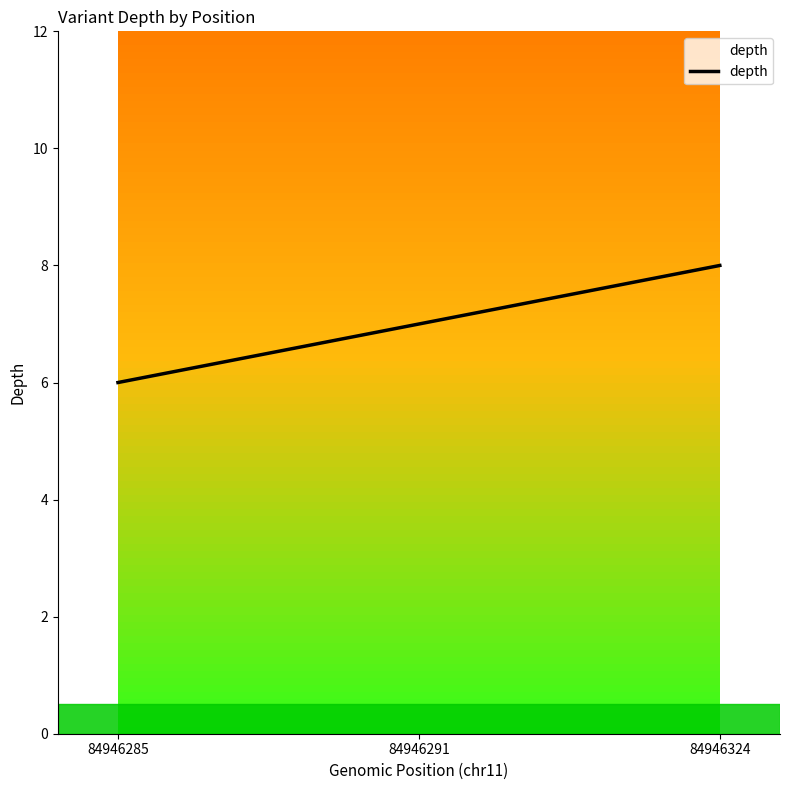

Which has a higher value, 84946291 or 84946324?

84946324